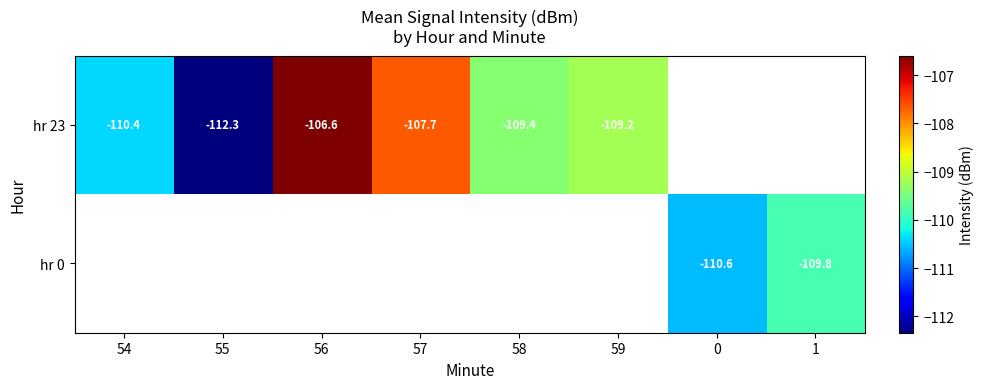

How many values in hr 23 are below zero?

6